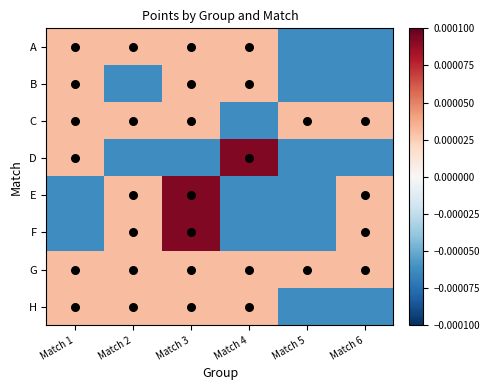

Reading left to right, extract all data points from this chart.

A: Match 1=0.0	Match 2=0.0	Match 3=0.0	Match 4=0.0	Match 5=-0.0	Match 6=-0.0
B: Match 1=0.0	Match 2=-0.0	Match 3=0.0	Match 4=0.0	Match 5=-0.0	Match 6=-0.0
C: Match 1=0.0	Match 2=0.0	Match 3=0.0	Match 4=-0.0	Match 5=0.0	Match 6=0.0
D: Match 1=0.0	Match 2=-0.0	Match 3=-0.0	Match 4=0.0	Match 5=-0.0	Match 6=-0.0
E: Match 1=-0.0	Match 2=0.0	Match 3=0.0	Match 4=-0.0	Match 5=-0.0	Match 6=0.0
F: Match 1=-0.0	Match 2=0.0	Match 3=0.0	Match 4=-0.0	Match 5=-0.0	Match 6=0.0
G: Match 1=0.0	Match 2=0.0	Match 3=0.0	Match 4=0.0	Match 5=0.0	Match 6=0.0
H: Match 1=0.0	Match 2=0.0	Match 3=0.0	Match 4=0.0	Match 5=-0.0	Match 6=-0.0